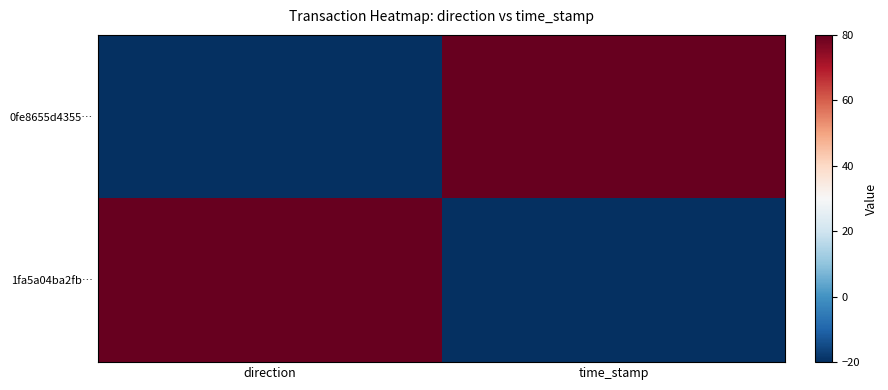

What is the difference between the highest and lowest values at direction?

100